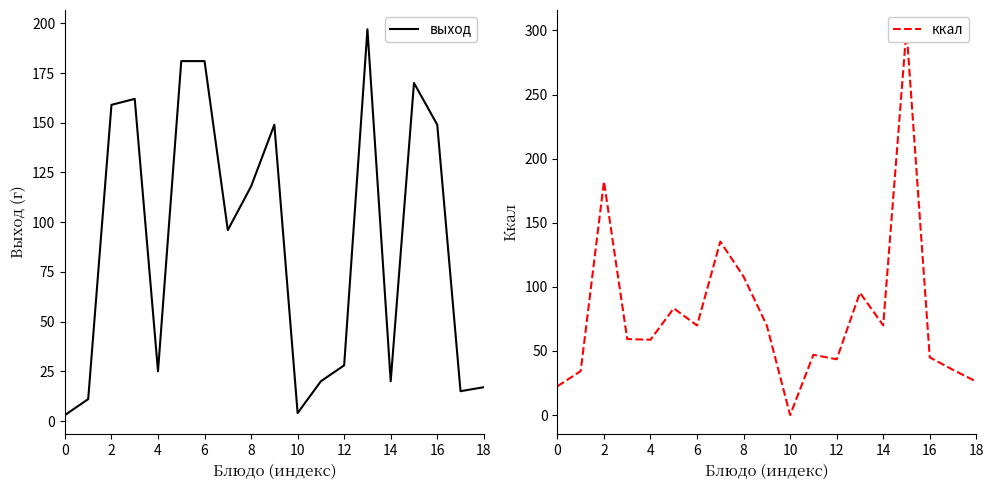

True or false: выход has more than 0 interior local peaks.

True